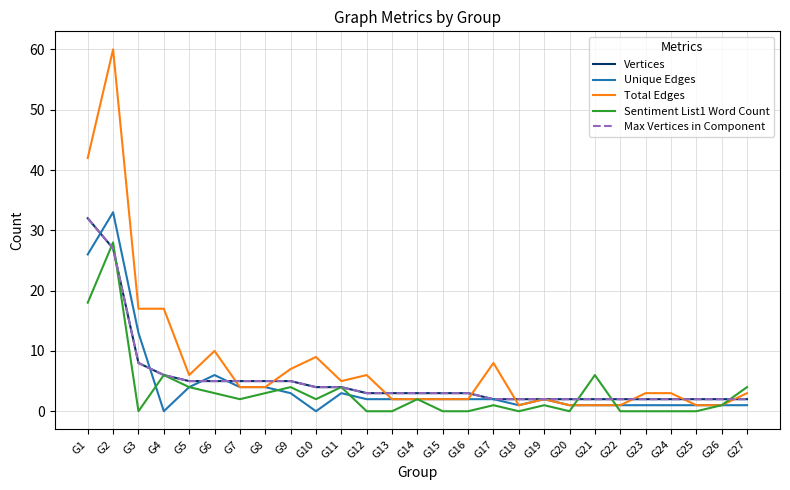

Reading right to left, what are all the values shown in this chart?

Vertices: G27=2	G26=2	G25=2	G24=2	G23=2	G22=2	G21=2	G20=2	G19=2	G18=2	G17=2	G16=3	G15=3	G14=3	G13=3	G12=3	G11=4	G10=4	G9=5	G8=5	G7=5	G6=5	G5=5	G4=6	G3=8	G2=27	G1=32
Unique Edges: G27=1	G26=1	G25=1	G24=1	G23=1	G22=1	G21=1	G20=1	G19=2	G18=1	G17=2	G16=2	G15=2	G14=2	G13=2	G12=2	G11=3	G10=0	G9=3	G8=4	G7=4	G6=6	G5=4	G4=0	G3=13	G2=33	G1=26
Total Edges: G27=3	G26=1	G25=1	G24=3	G23=3	G22=1	G21=1	G20=1	G19=2	G18=1	G17=8	G16=2	G15=2	G14=2	G13=2	G12=6	G11=5	G10=9	G9=7	G8=4	G7=4	G6=10	G5=6	G4=17	G3=17	G2=60	G1=42
Sentiment List1 Word Count: G27=4	G26=1	G25=0	G24=0	G23=0	G22=0	G21=6	G20=0	G19=1	G18=0	G17=1	G16=0	G15=0	G14=2	G13=0	G12=0	G11=4	G10=2	G9=4	G8=3	G7=2	G6=3	G5=4	G4=6	G3=0	G2=28	G1=18
Max Vertices in Component: G27=2	G26=2	G25=2	G24=2	G23=2	G22=2	G21=2	G20=2	G19=2	G18=2	G17=2	G16=3	G15=3	G14=3	G13=3	G12=3	G11=4	G10=4	G9=5	G8=5	G7=5	G6=5	G5=5	G4=6	G3=8	G2=27	G1=32